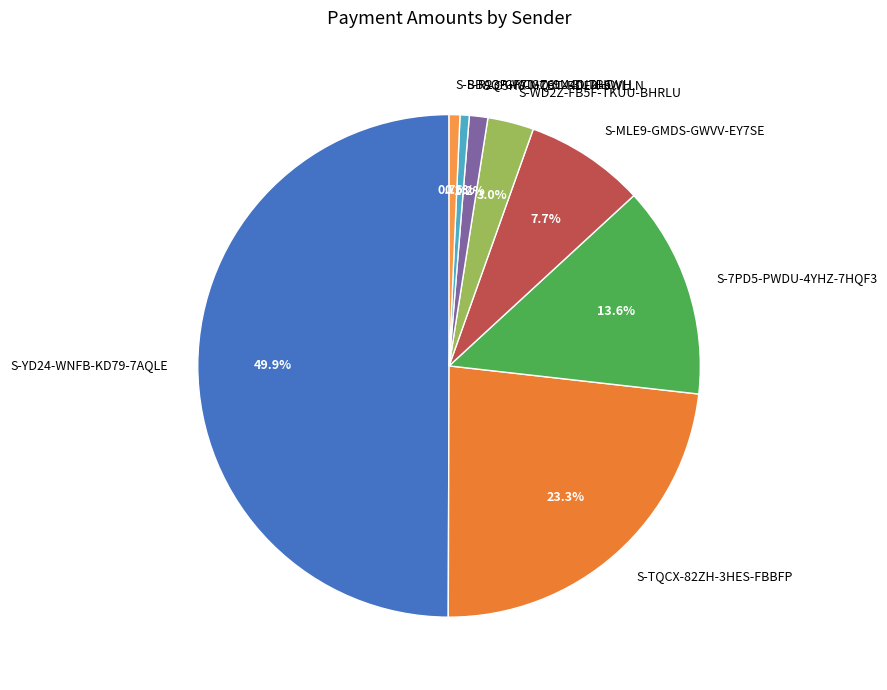

How much of the chart is everything except S-WD2Z-FB5F-TKUU-BHRLU?

97.0%